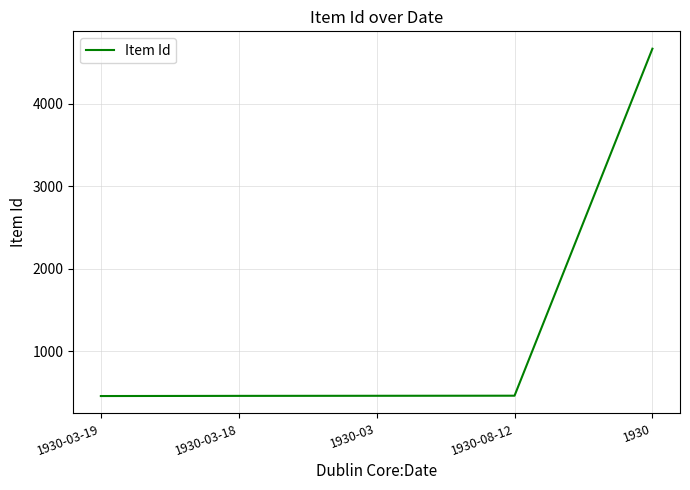

True or false: there are more than 2 points higher than both neighbors.

False